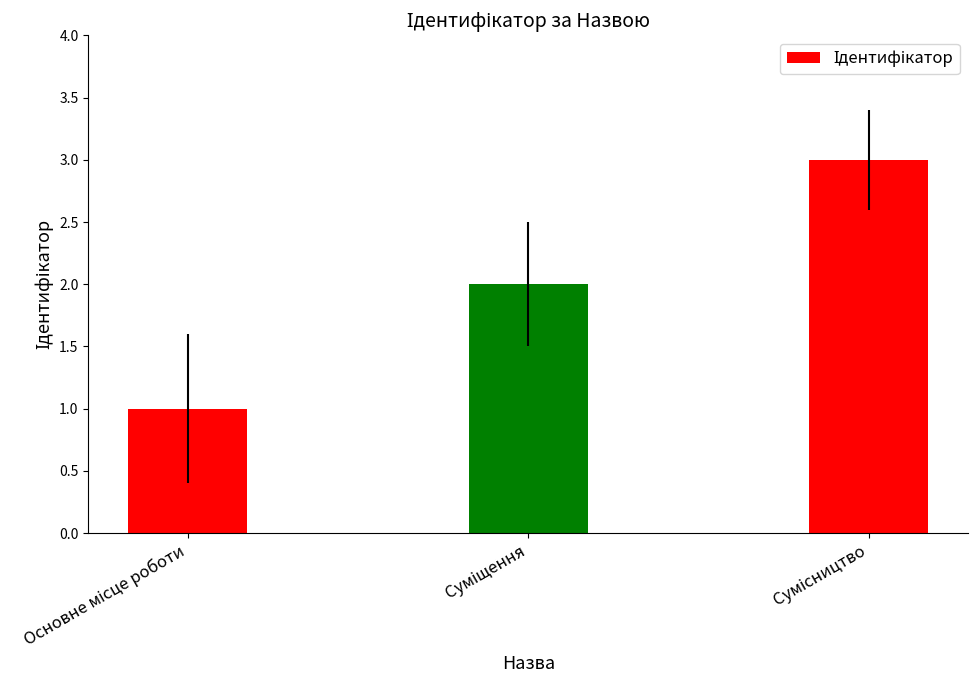

Count the values in the range 1 to 3.

3